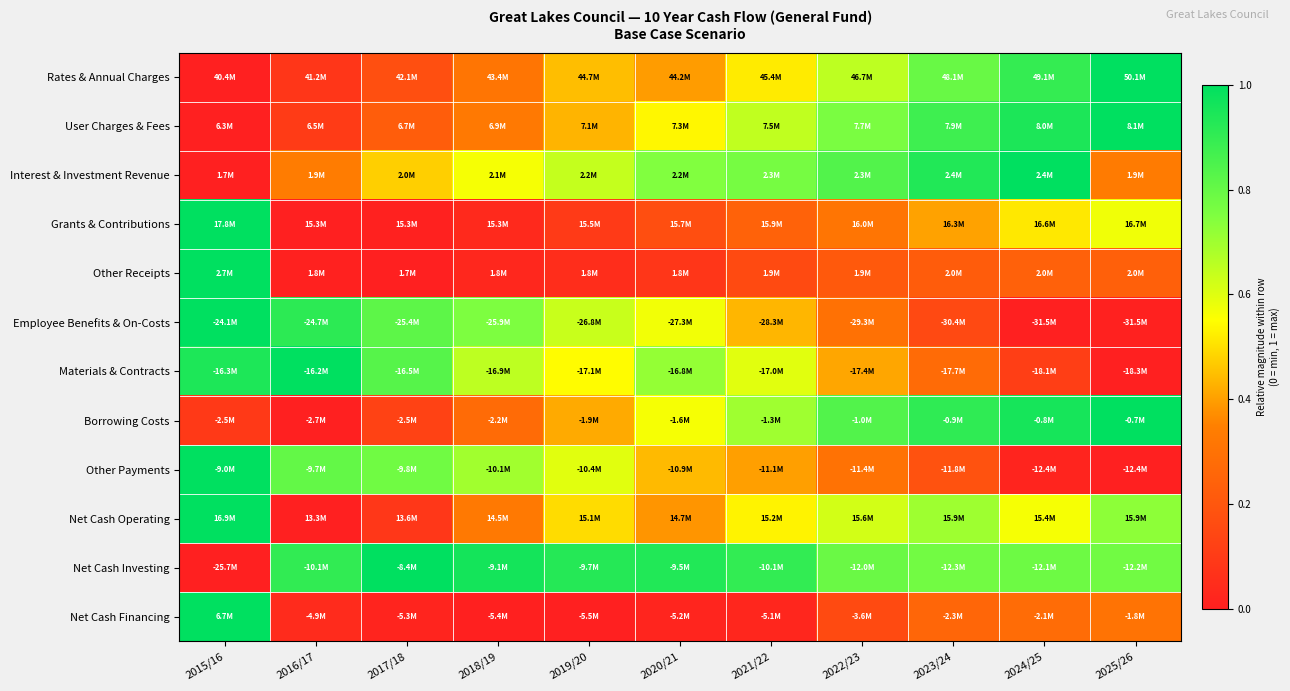

Reading right to left, list all the values displayed in this chart.

Rates & Annual Charges: 2025/26=1.0	2024/25=0.9	2023/24=0.8	2022/23=0.7	2021/22=0.5	2020/21=0.4	2019/20=0.4	2018/19=0.3	2017/18=0.2	2016/17=0.1	2015/16=0.0
User Charges & Fees: 2025/26=1.0	2024/25=0.9	2023/24=0.9	2022/23=0.8	2021/22=0.6	2020/21=0.5	2019/20=0.4	2018/19=0.3	2017/18=0.2	2016/17=0.1	2015/16=0.0
Interest & Investment Revenue: 2025/26=0.3	2024/25=1.0	2023/24=0.9	2022/23=0.8	2021/22=0.8	2020/21=0.7	2019/20=0.6	2018/19=0.6	2017/18=0.5	2016/17=0.3	2015/16=0.0
Grants & Contributions: 2025/26=0.6	2024/25=0.5	2023/24=0.4	2022/23=0.3	2021/22=0.2	2020/21=0.2	2019/20=0.1	2018/19=0.0	2017/18=0.0	2016/17=0.0	2015/16=1.0
Other Receipts: 2025/26=0.2	2024/25=0.2	2023/24=0.2	2022/23=0.2	2021/22=0.2	2020/21=0.1	2019/20=0.1	2018/19=0.0	2017/18=0.0	2016/17=0.0	2015/16=1.0
Employee Benefits & On-Costs: 2025/26=0.0	2024/25=0.0	2023/24=0.2	2022/23=0.3	2021/22=0.4	2020/21=0.6	2019/20=0.6	2018/19=0.8	2017/18=0.8	2016/17=0.9	2015/16=1.0
Materials & Contracts: 2025/26=0.0	2024/25=0.1	2023/24=0.3	2022/23=0.4	2021/22=0.6	2020/21=0.7	2019/20=0.5	2018/19=0.7	2017/18=0.8	2016/17=1.0	2015/16=0.9
Borrowing Costs: 2025/26=1.0	2024/25=1.0	2023/24=0.9	2022/23=0.8	2021/22=0.7	2020/21=0.6	2019/20=0.4	2018/19=0.3	2017/18=0.1	2016/17=0.0	2015/16=0.1
Other Payments: 2025/26=0.0	2024/25=0.0	2023/24=0.2	2022/23=0.3	2021/22=0.4	2020/21=0.4	2019/20=0.6	2018/19=0.7	2017/18=0.8	2016/17=0.8	2015/16=1.0
Net Cash Operating: 2025/26=0.7	2024/25=0.6	2023/24=0.7	2022/23=0.6	2021/22=0.5	2020/21=0.4	2019/20=0.5	2018/19=0.3	2017/18=0.1	2016/17=0.0	2015/16=1.0
Net Cash Investing: 2025/26=0.8	2024/25=0.8	2023/24=0.8	2022/23=0.8	2021/22=0.9	2020/21=0.9	2019/20=0.9	2018/19=1.0	2017/18=1.0	2016/17=0.9	2015/16=0.0
Net Cash Financing: 2025/26=0.3	2024/25=0.3	2023/24=0.3	2022/23=0.2	2021/22=0.0	2020/21=0.0	2019/20=0.0	2018/19=0.0	2017/18=0.0	2016/17=0.0	2015/16=1.0